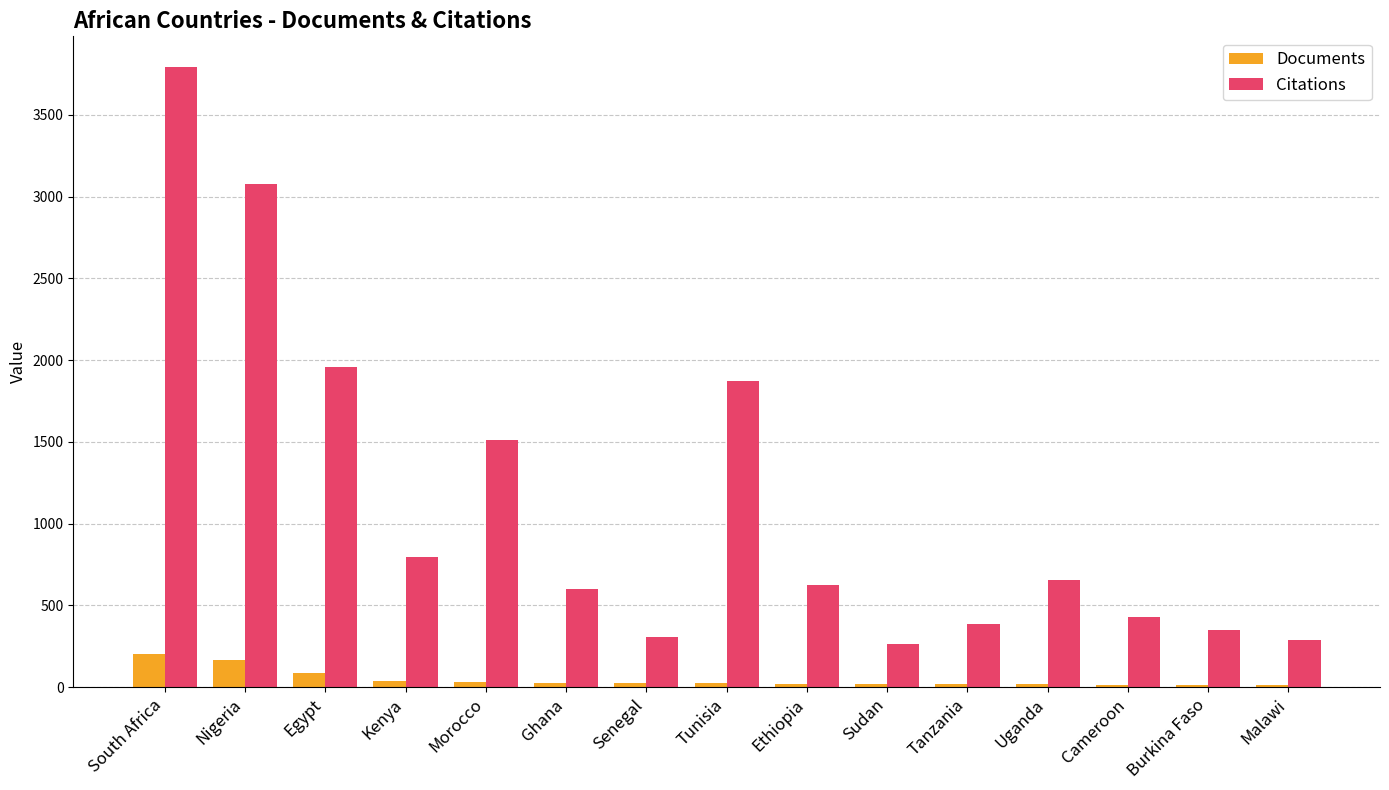

What is the average value of the Documents series?

47